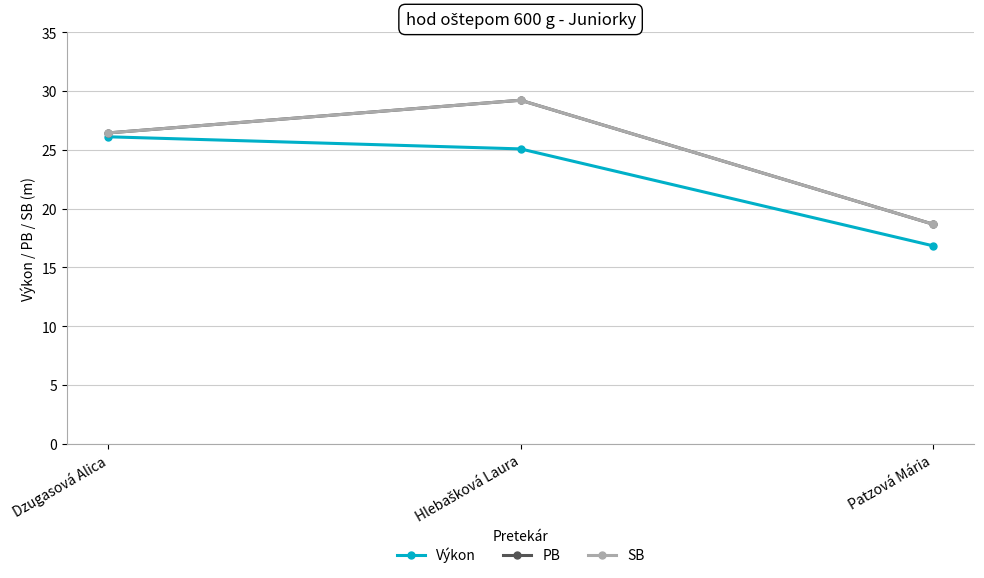

What is the average value of the PB series?

24.8